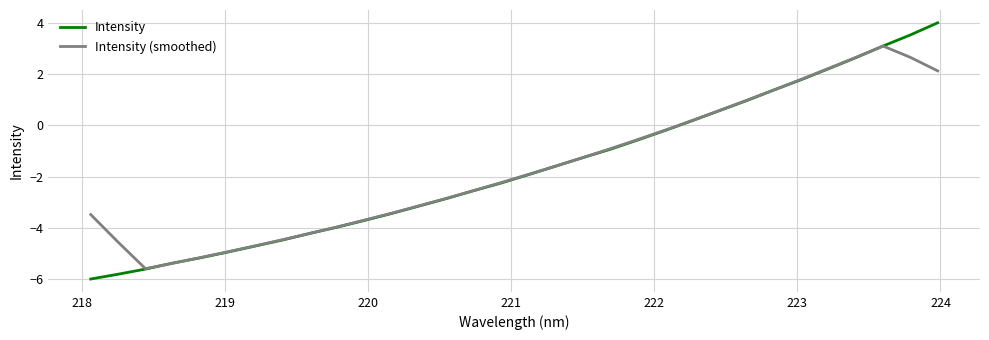

Which series has the largest range (max minus min)?

Intensity